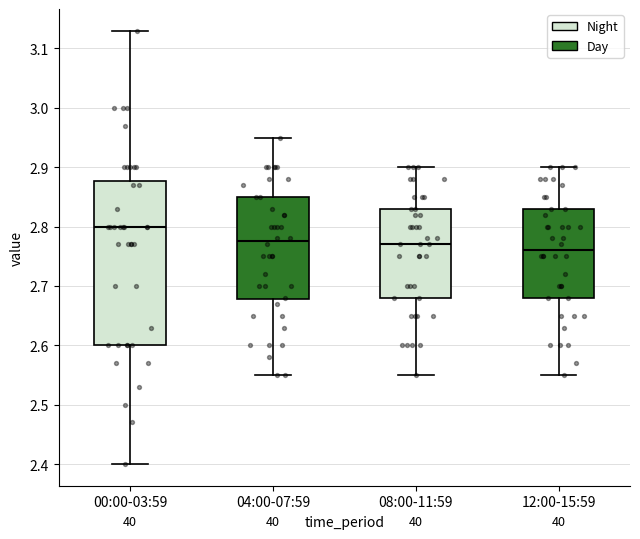

Which box's median line is the lowest?

12:00-15:59